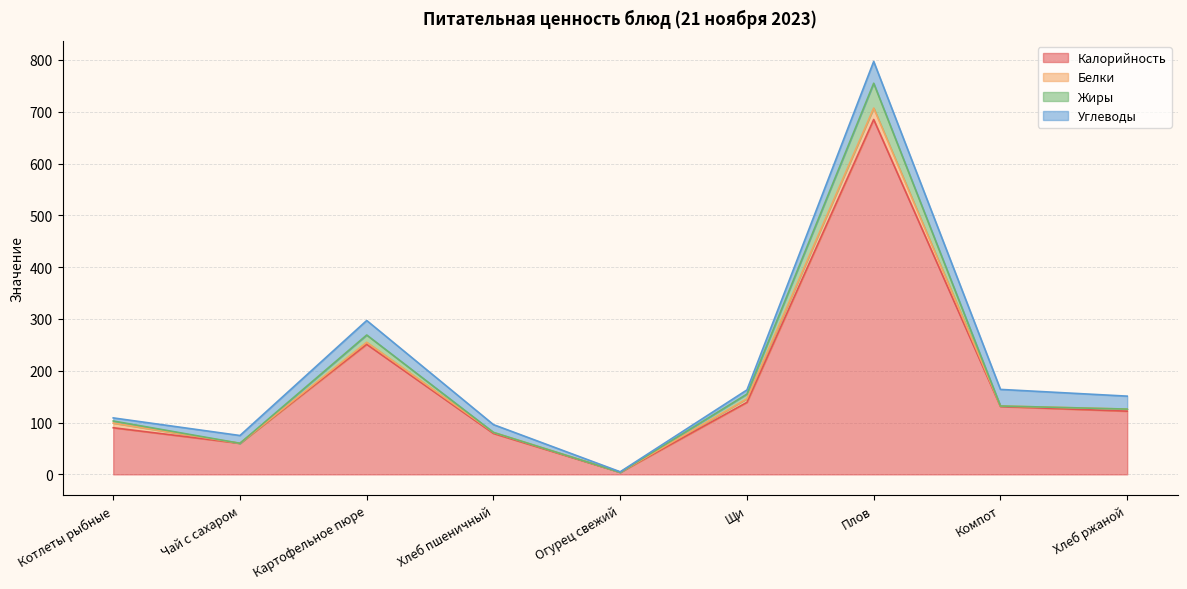

How many data points in Калорийность are less than 122?

4